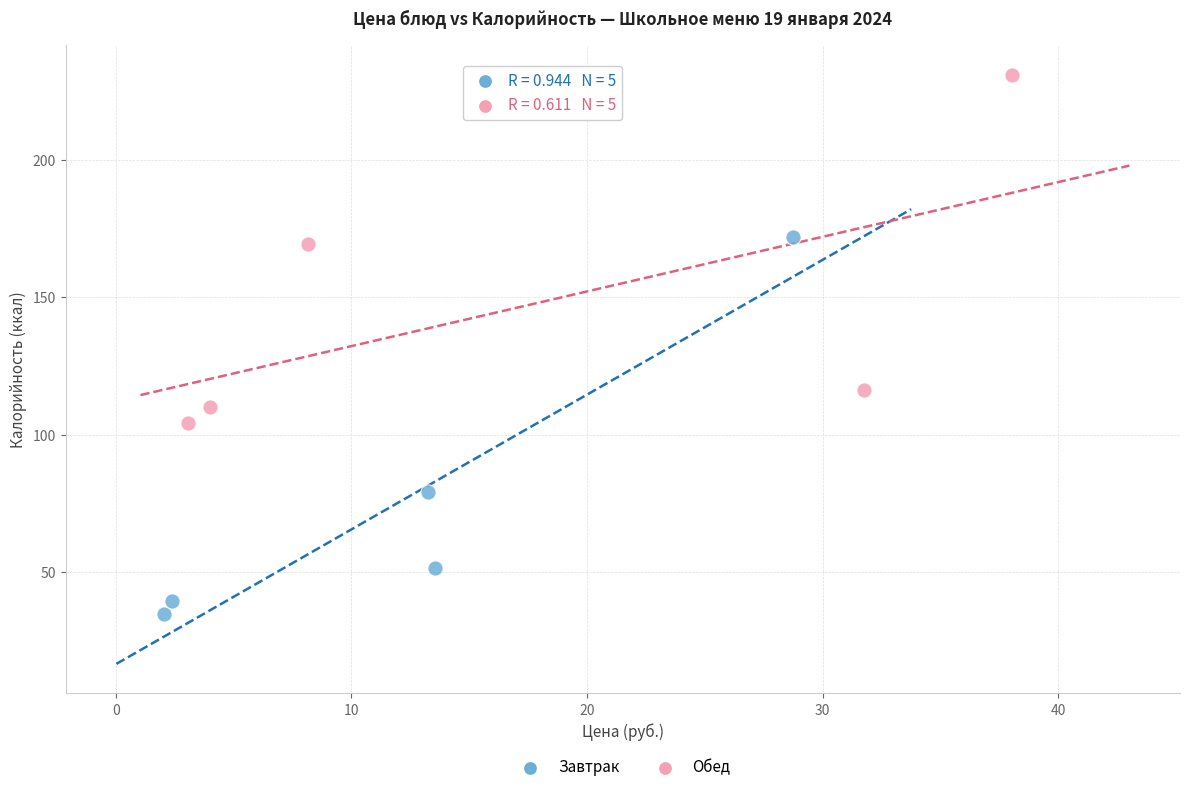

Which series reaches the minimum Y coordinate?

Завтрак